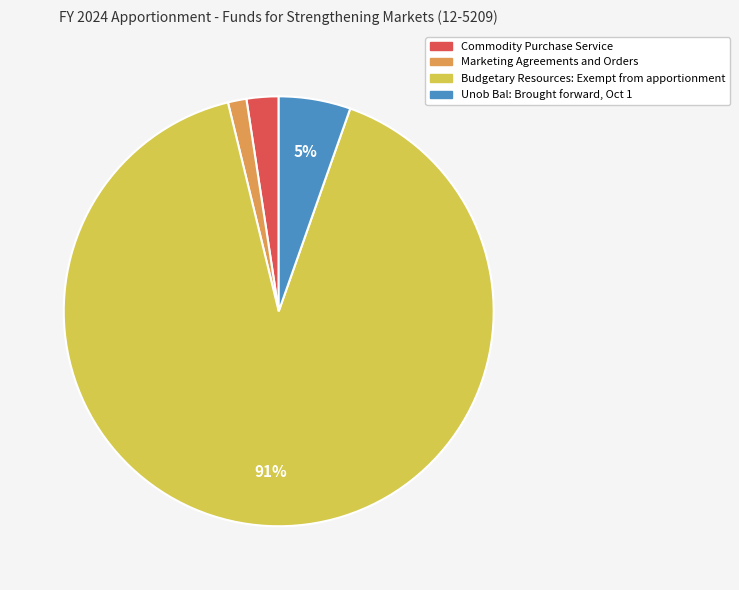

Which category has the biggest portion of the pie?

Budgetary Resources: Exempt from apportionment